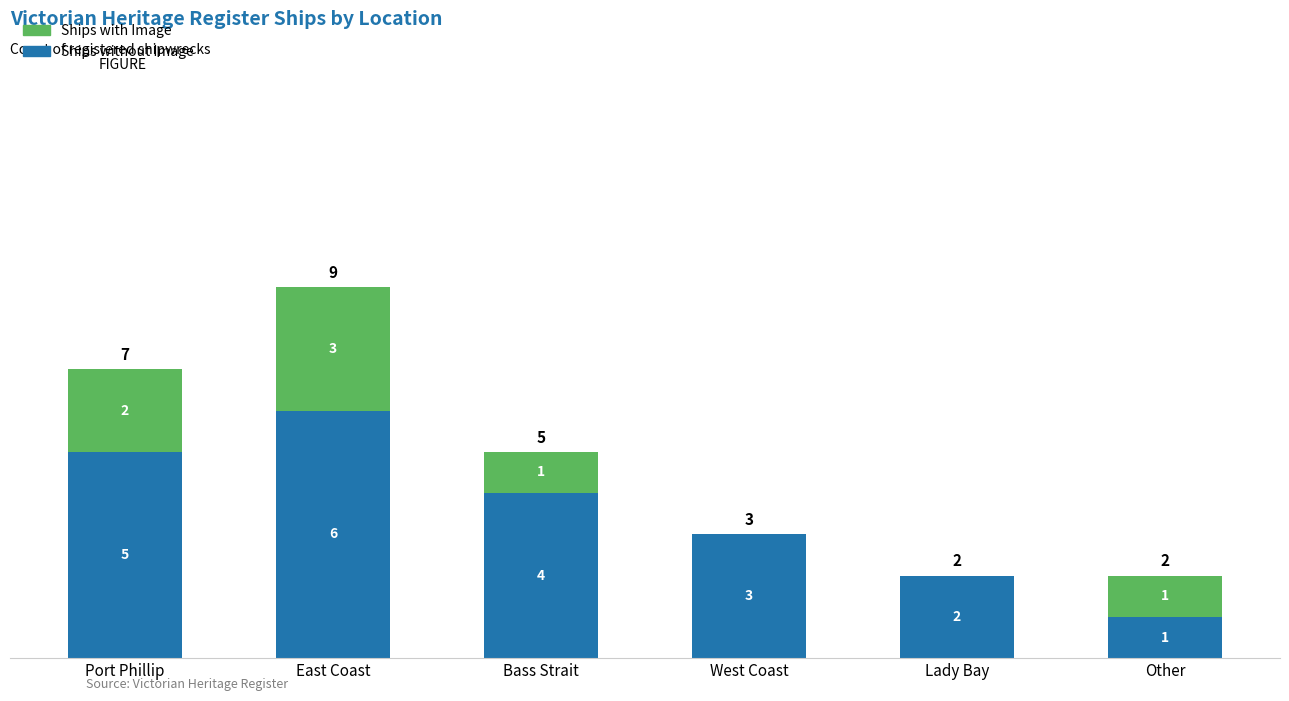

Reading right to left, list the values for the Ships without Image series.

Other=1	Lady Bay=2	West Coast=3	Bass Strait=4	East Coast=6	Port Phillip=5